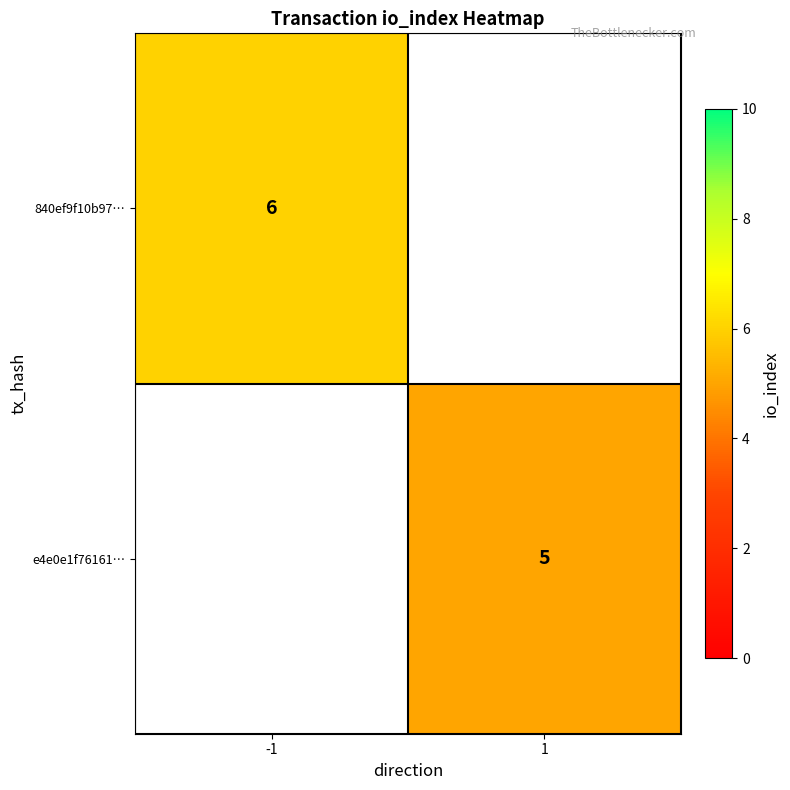

Which category has the lowest value across all series?

1